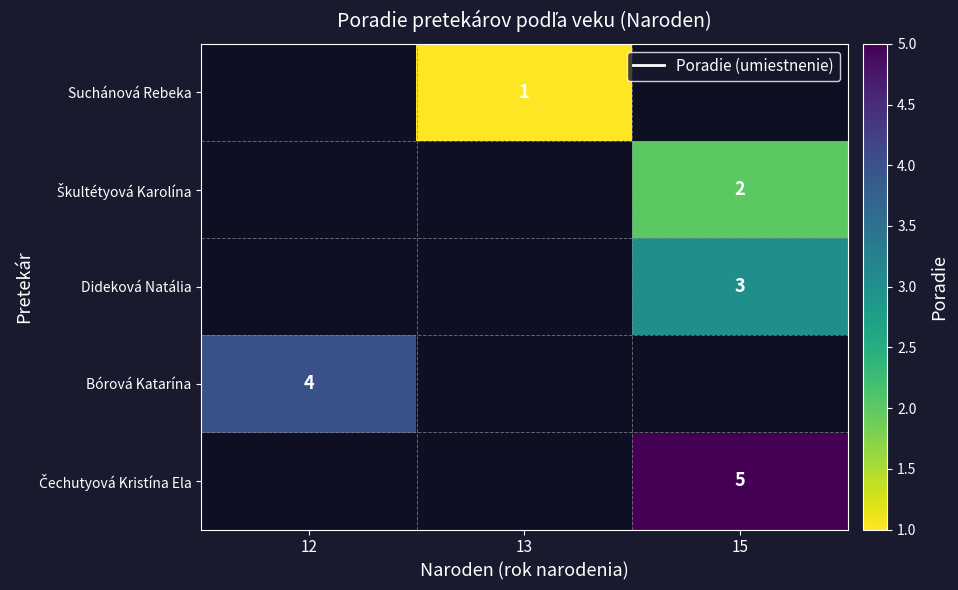

Which category has the highest value across all series?

15